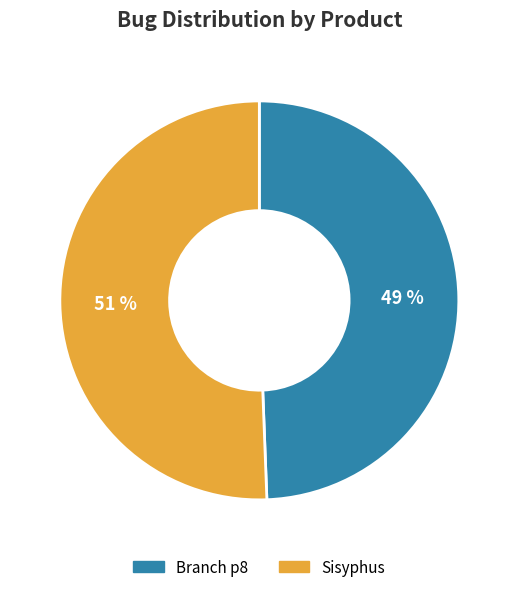

To the nearest percent, what is the average slice percentage?

50%